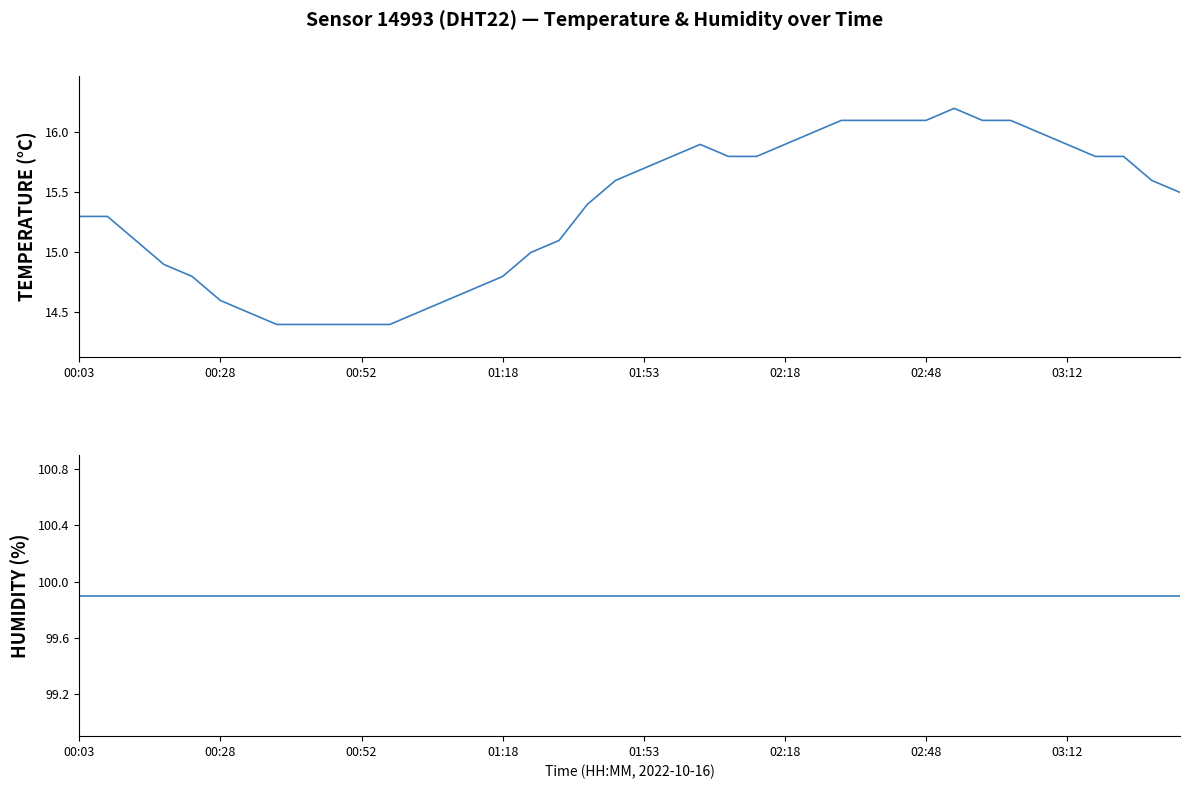

What is the smallest value displayed?

14.4